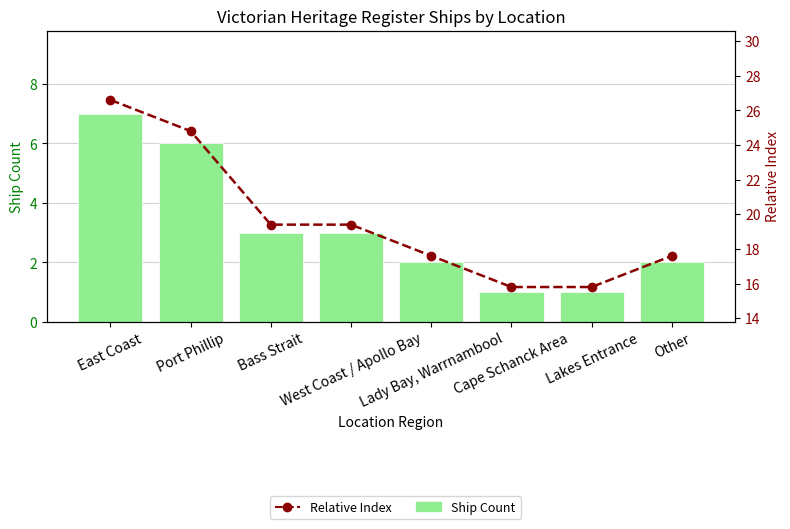

What is the spread (max minus min) of values at Other?

15.6